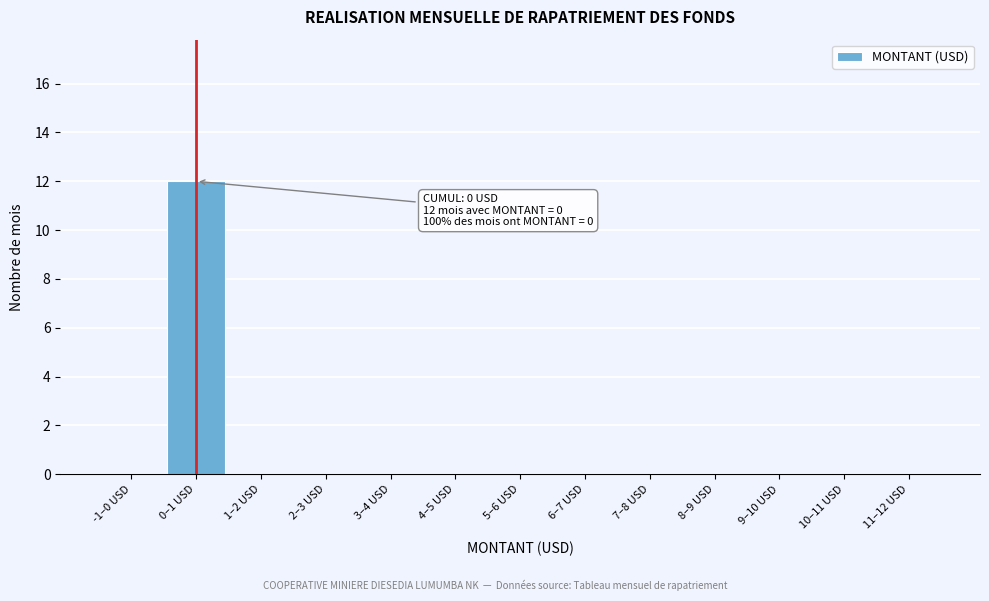

Reading right to left, list all the values displayed in this chart.

11–12 USD=0	10–11 USD=0	9–10 USD=0	8–9 USD=0	7–8 USD=0	6–7 USD=0	5–6 USD=0	4–5 USD=0	3–4 USD=0	2–3 USD=0	1–2 USD=0	0–1 USD=12	-1–0 USD=0